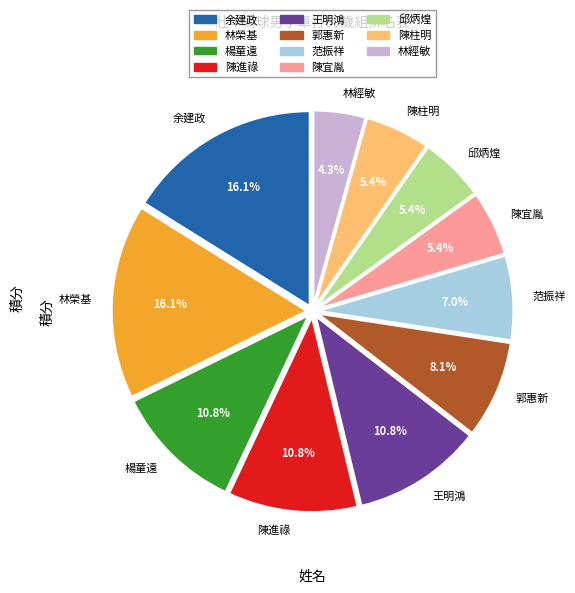

Is there any slice that represents more than half of the pie?

No